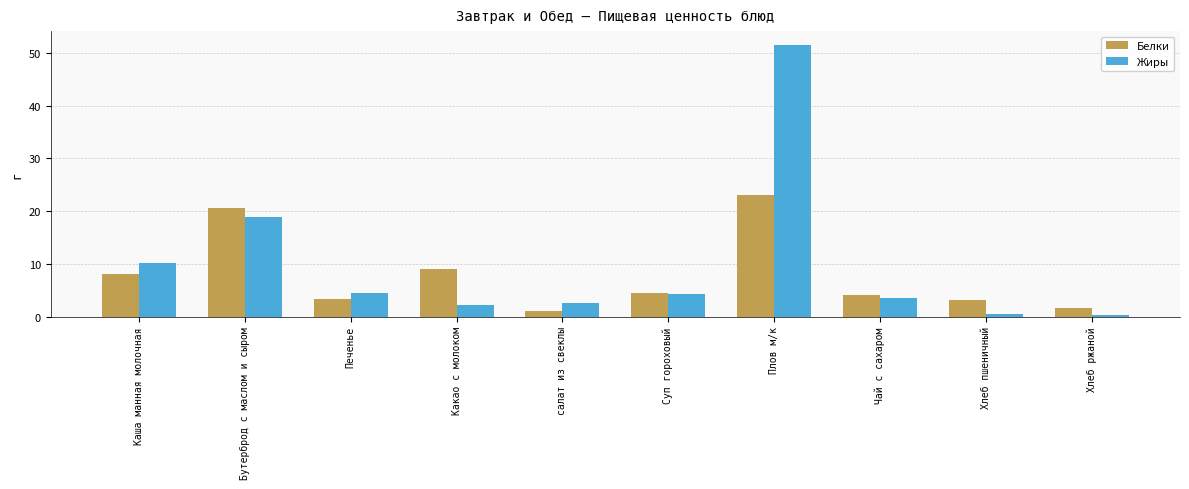

Which series has the largest total across all categories?

Жиры